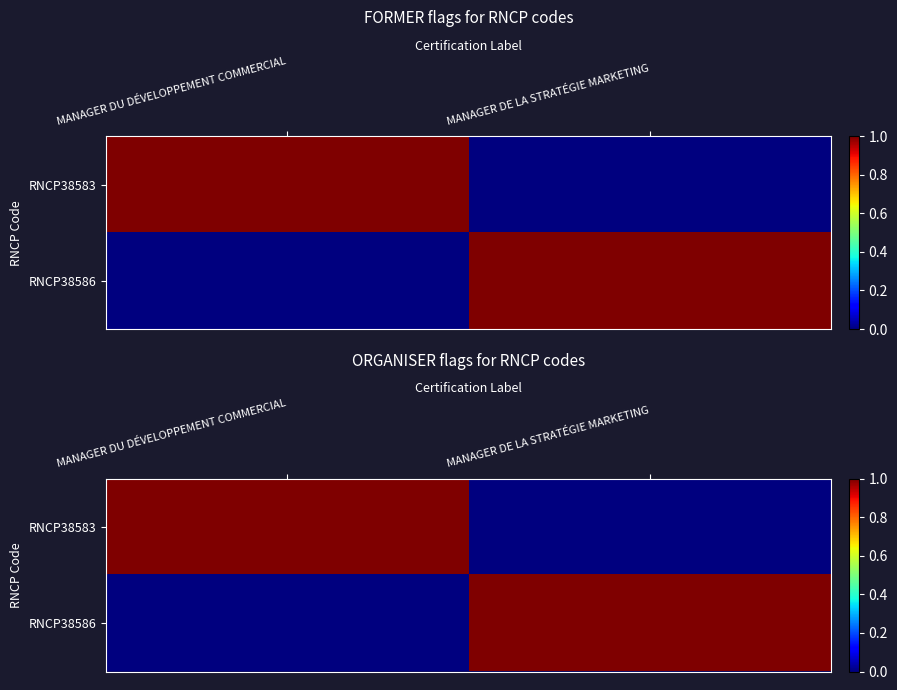

What is the sum of all RNCP38586 values?

1